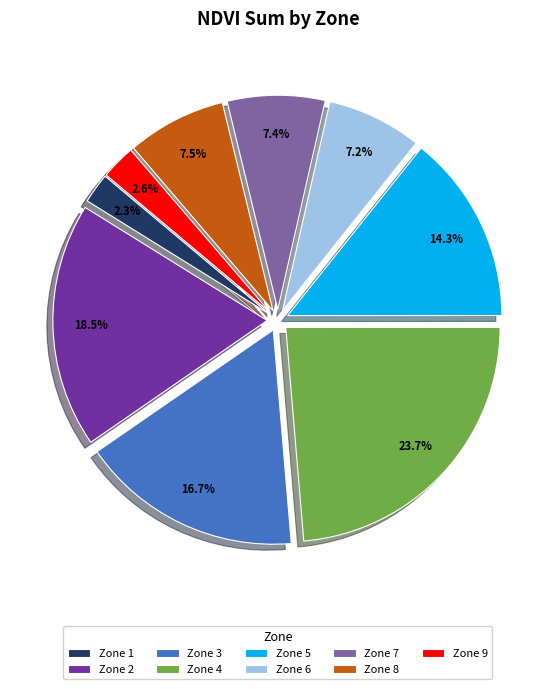

Does Zone 5 represent more than half of the total?

No